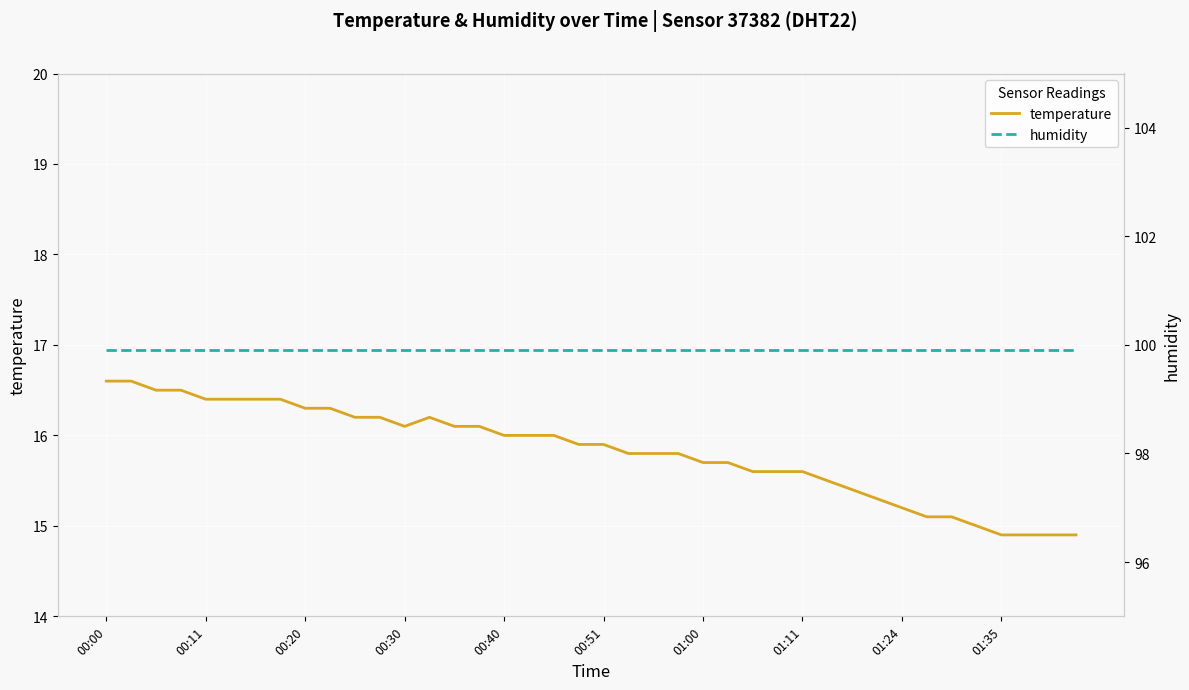

The humidity series shows 168.0 at 13. True or false?

False